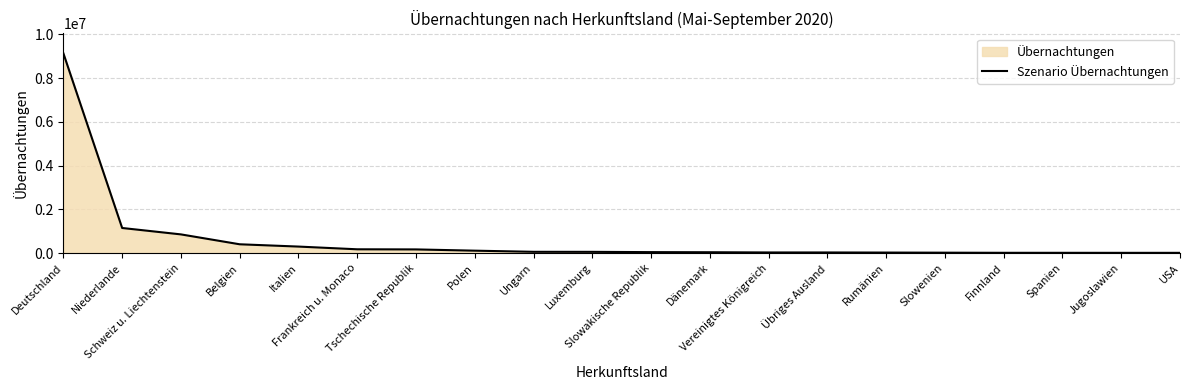

The value at Dänemark is 37225. True or false?

True